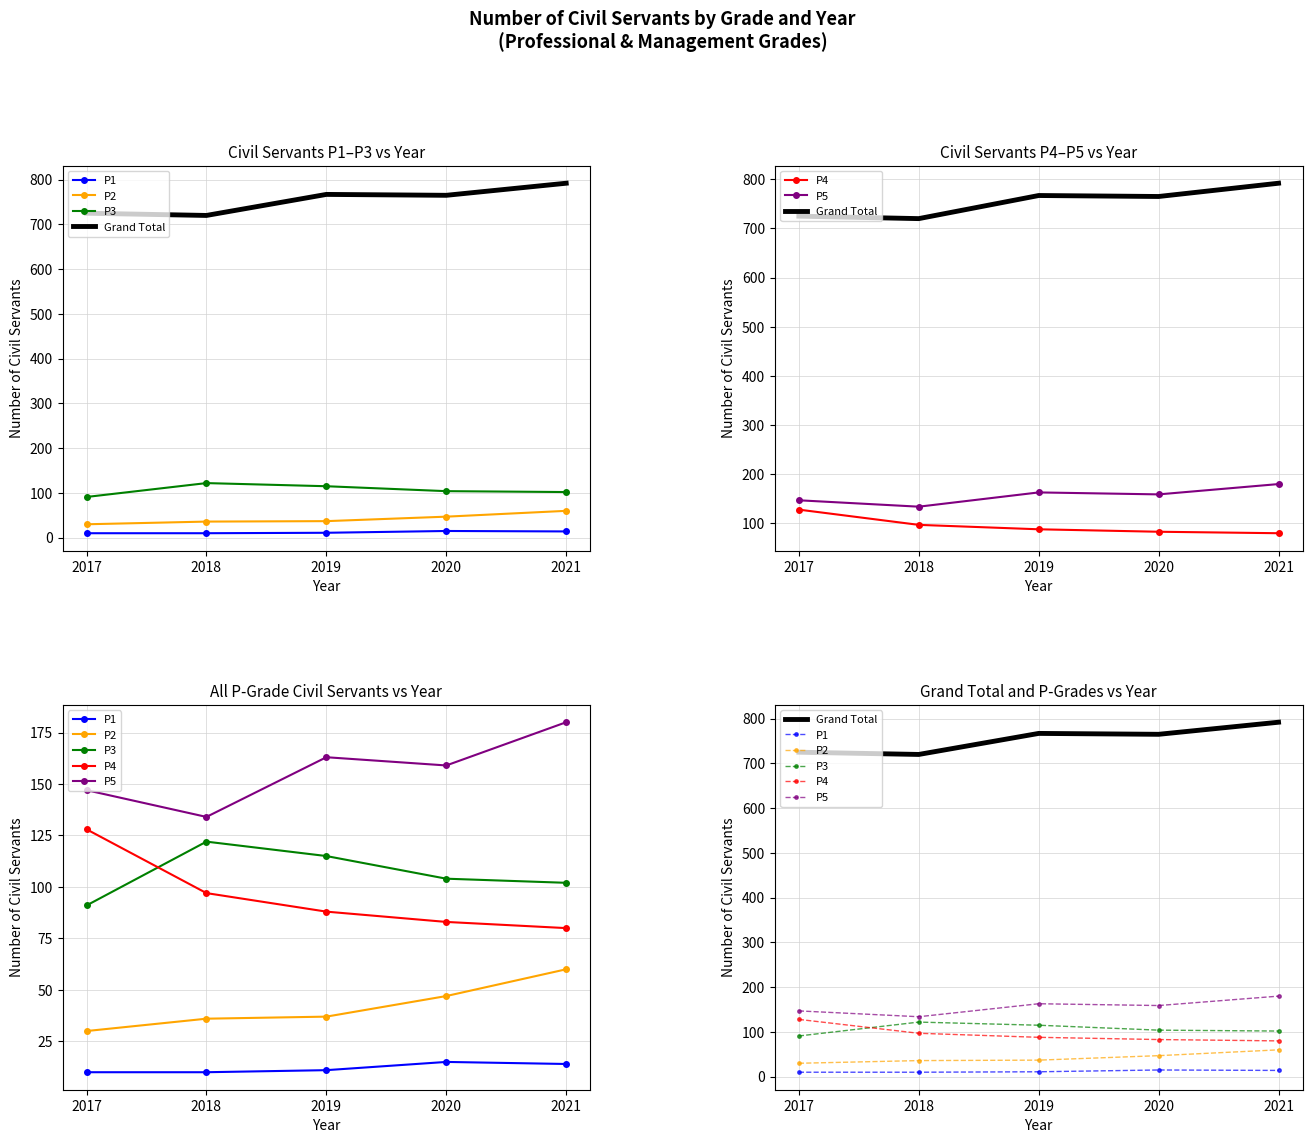

Reading right to left, list all the values displayed in this chart.

P1: 2021=14	2020=15	2019=11	2018=10	2017=10
P2: 2021=60	2020=47	2019=37	2018=36	2017=30
P3: 2021=102	2020=104	2019=115	2018=122	2017=91
Grand Total: 2021=792	2020=765	2019=767	2018=720	2017=725
P4: 2021=80	2020=83	2019=88	2018=97	2017=128
P5: 2021=180	2020=159	2019=163	2018=134	2017=147